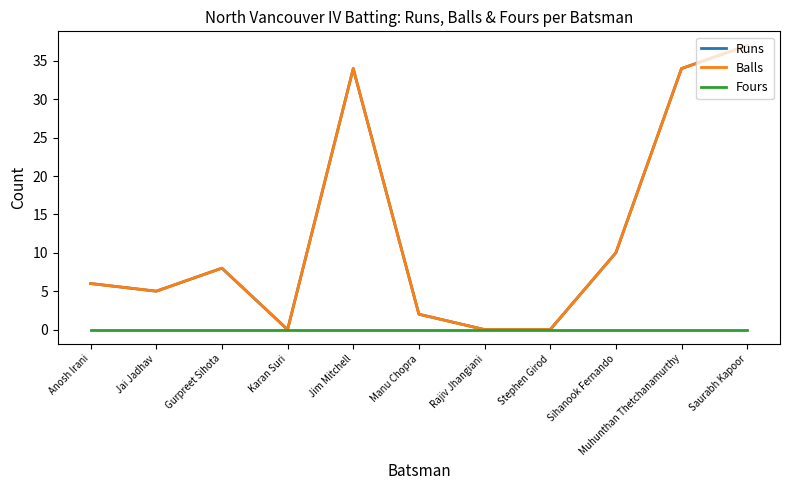

The Runs series shows 10 at Sihanook Fernando. True or false?

True